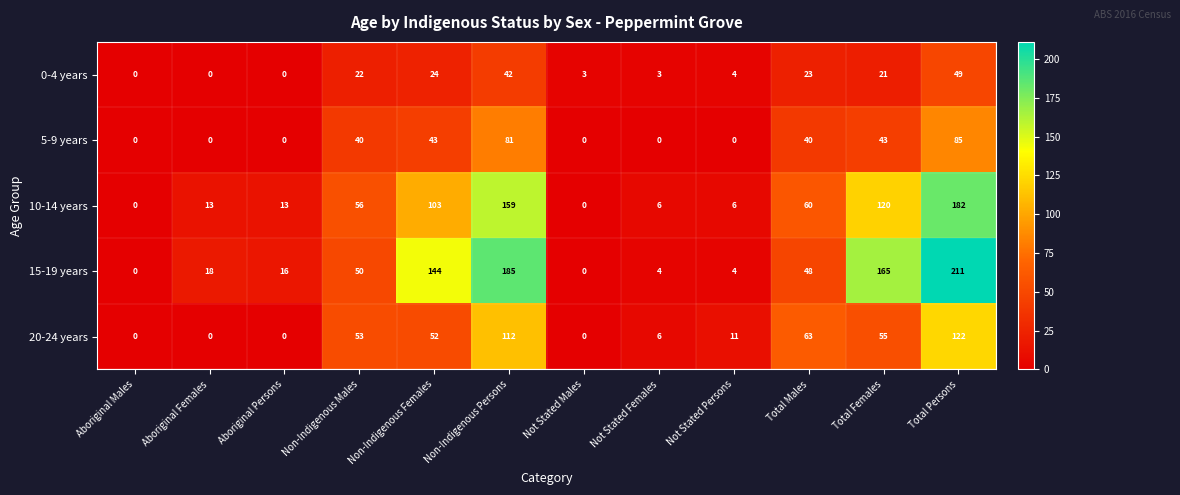

Where is 20-24 years nearest to the value 61?

Total Males